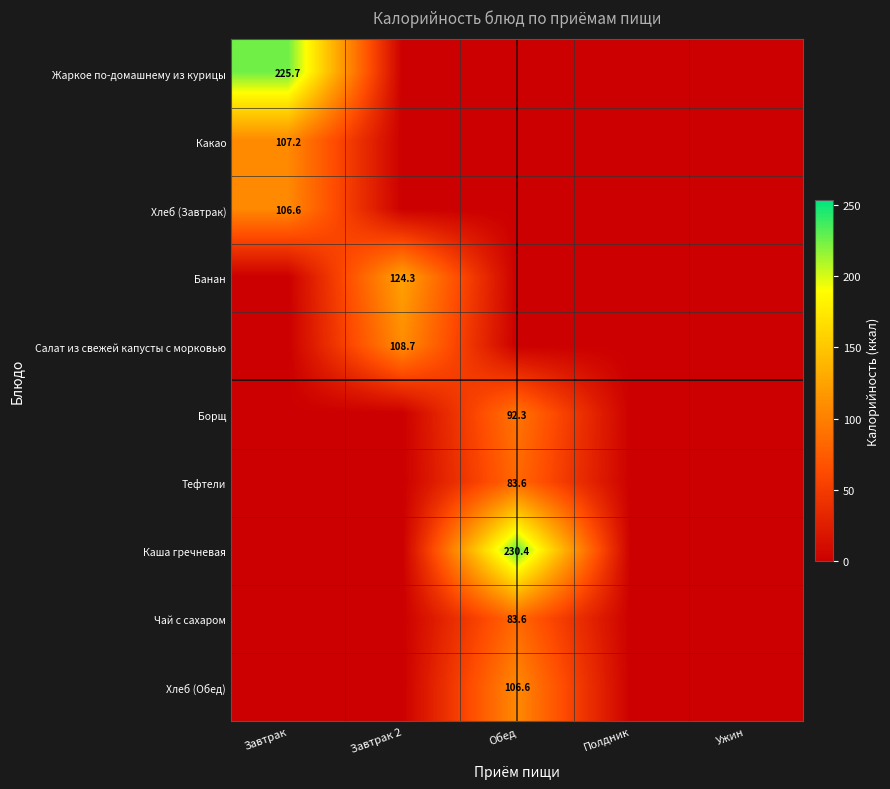

Is it true that Жаркое по-домашнему из курицы equals 336.1 at Завтрак?

False